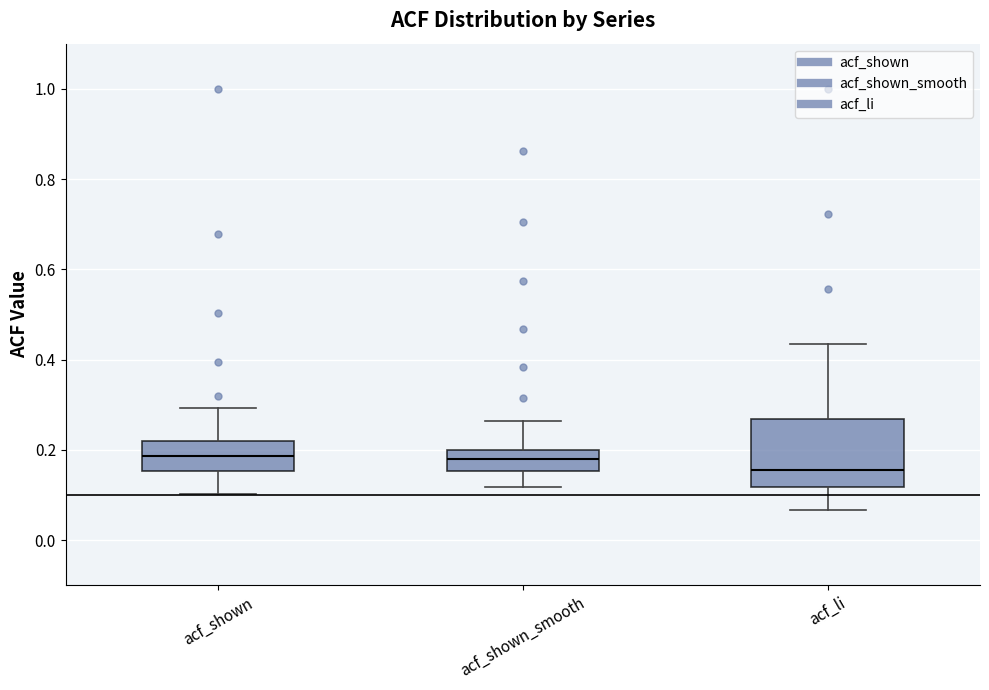

Where does the lower whisker of the box for acf_shown_smooth end on the y-axis? The values are not printed on the chart, so give them approximately, as read against the axis.

0.12